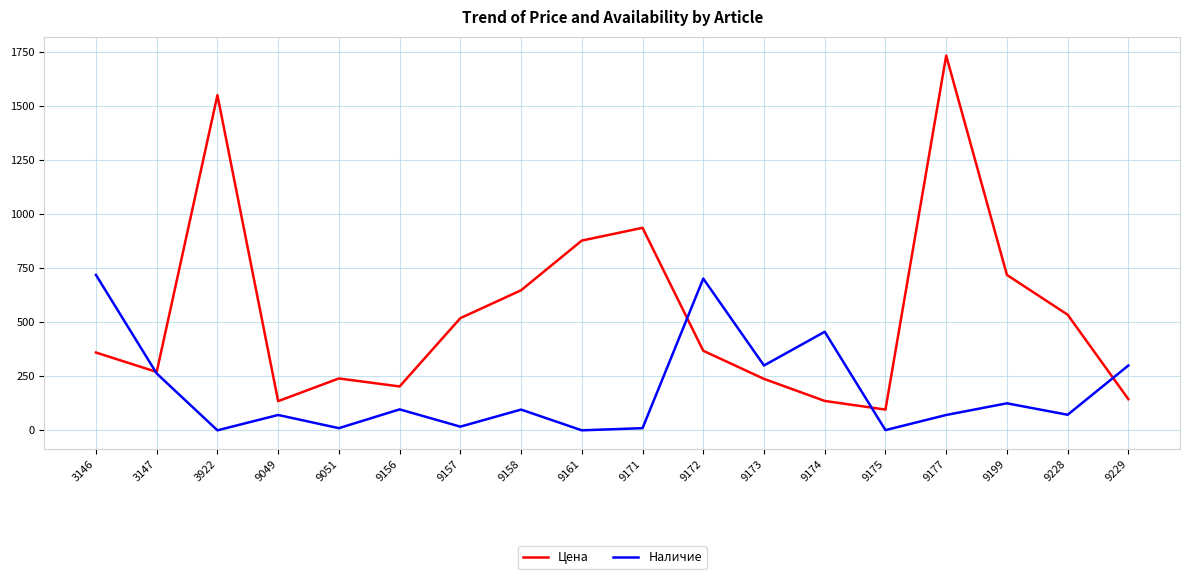

True or false: Наличие has a value of 132 at 9229.

False